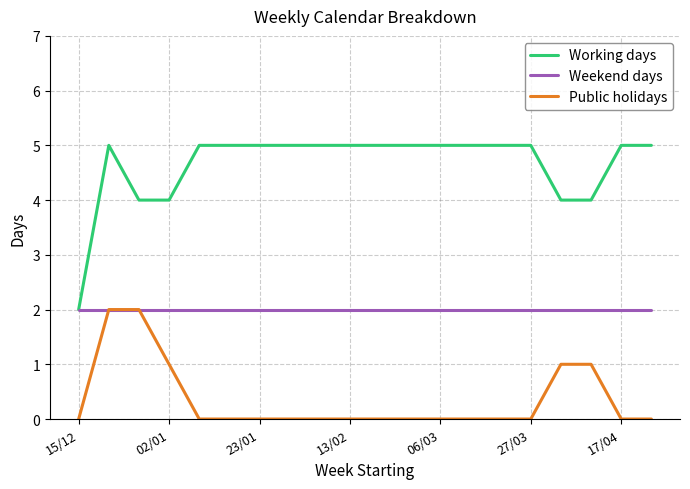

Reading left to right, what are all the values shown in this chart?

Working days: 2	5	4	4	5	5	5	5	5	5	5	5	5	5	5	5	4	4	5	5
Weekend days: 2	2	2	2	2	2	2	2	2	2	2	2	2	2	2	2	2	2	2	2
Public holidays: 0	2	2	1	0	0	0	0	0	0	0	0	0	0	0	0	1	1	0	0